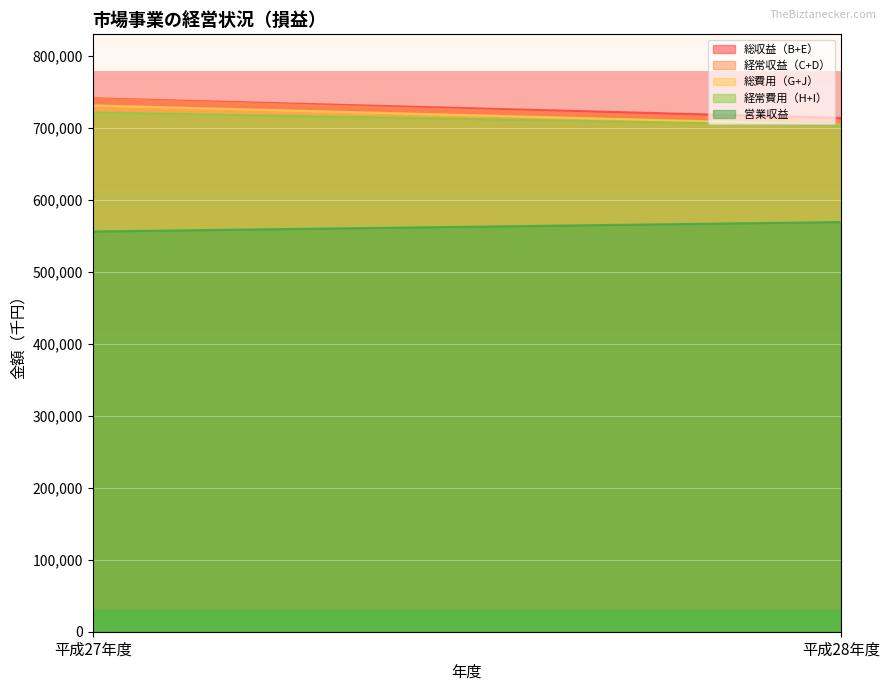

Which series has the largest total across all categories?

総収益（B+E）